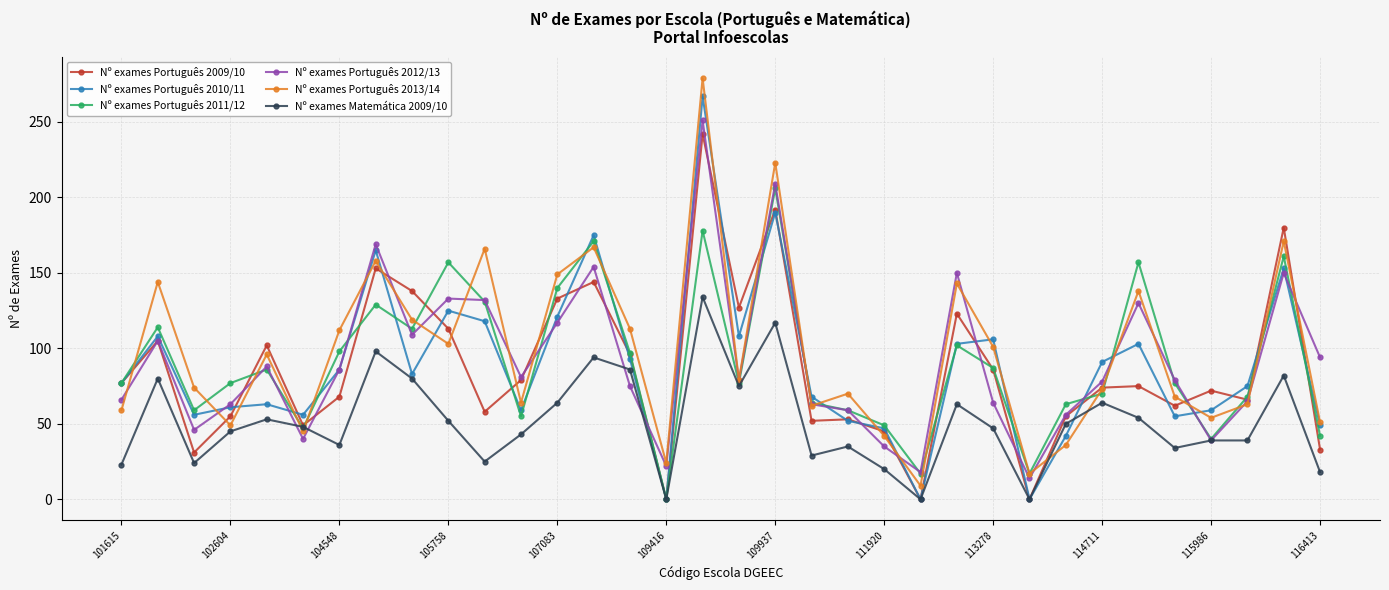

What is the average value of the Nº exames Português 2011/12 series?

91